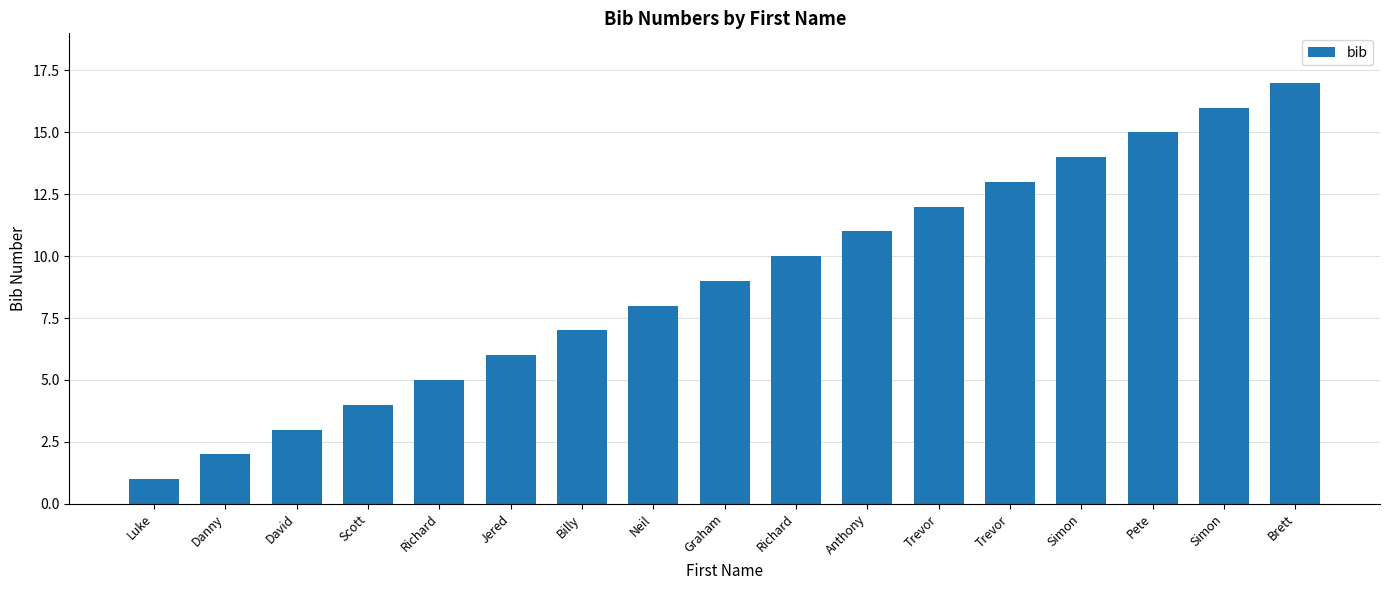

What is the change in value from David to Jered?

+3